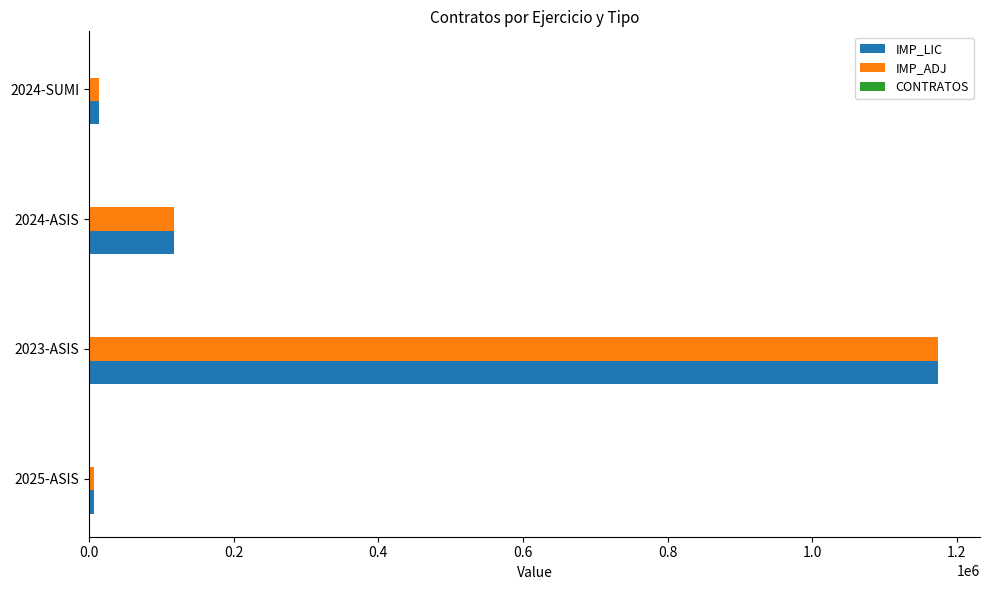

Where is IMP_LIC nearest to the value 590428?

2024-ASIS